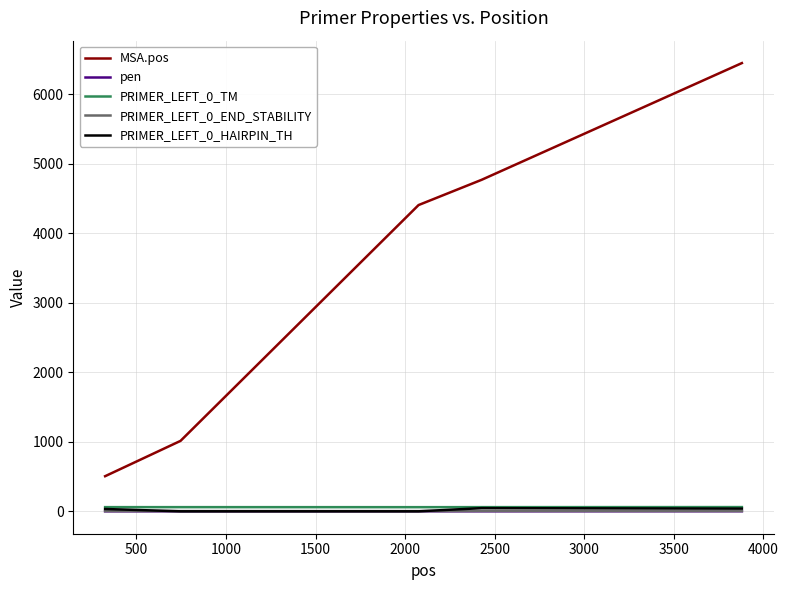

Which series has the largest total across all categories?

MSA.pos